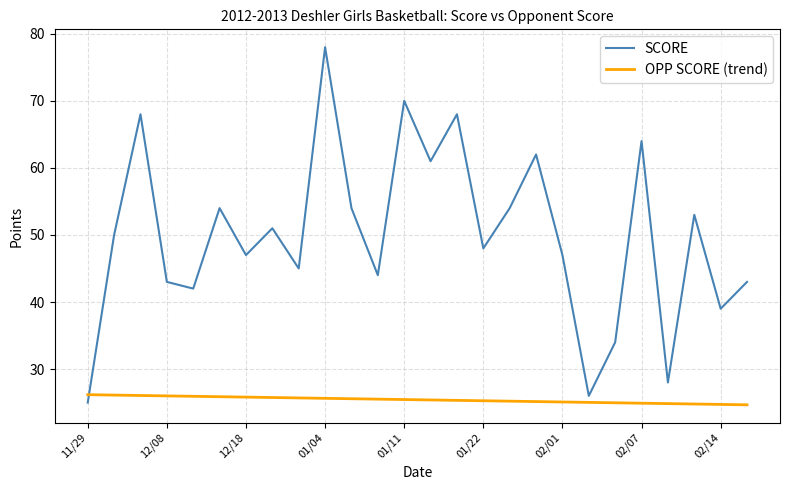

Which series has the widest spread of values?

SCORE